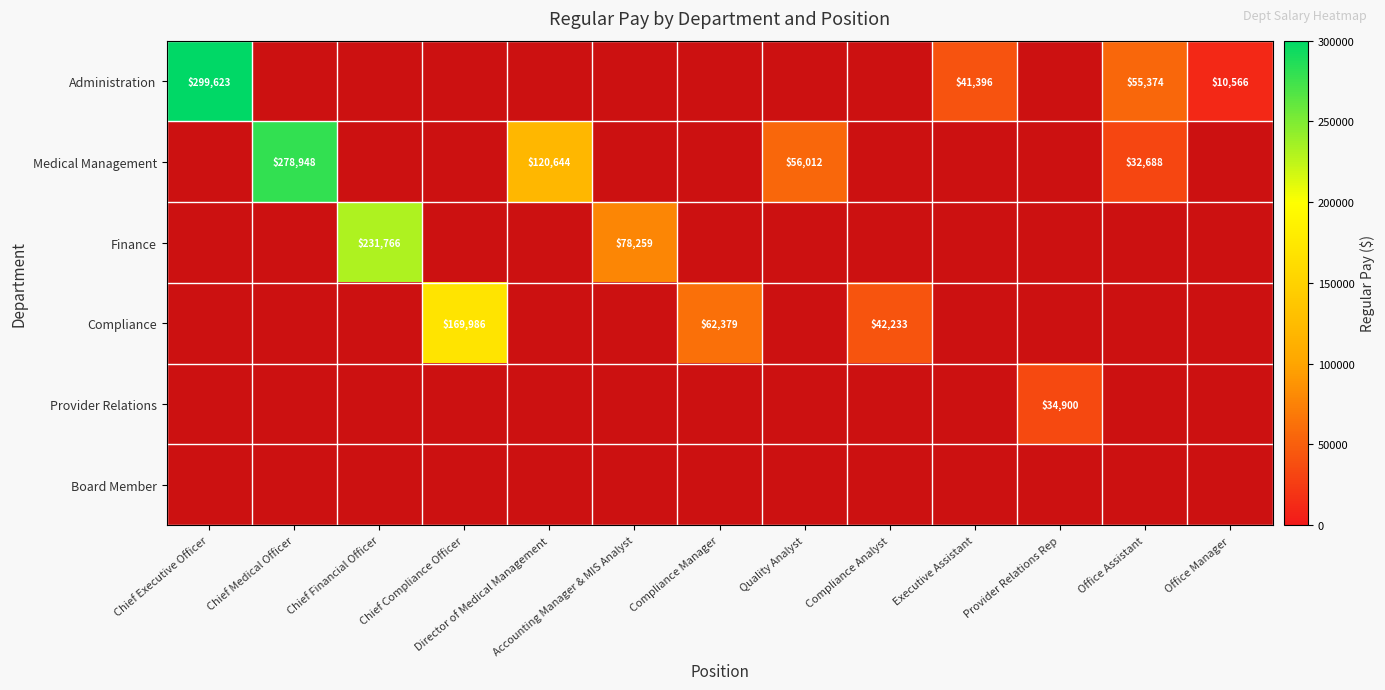

True or false: Medical Management has a value of 27904 at Director of Medical Management.

False